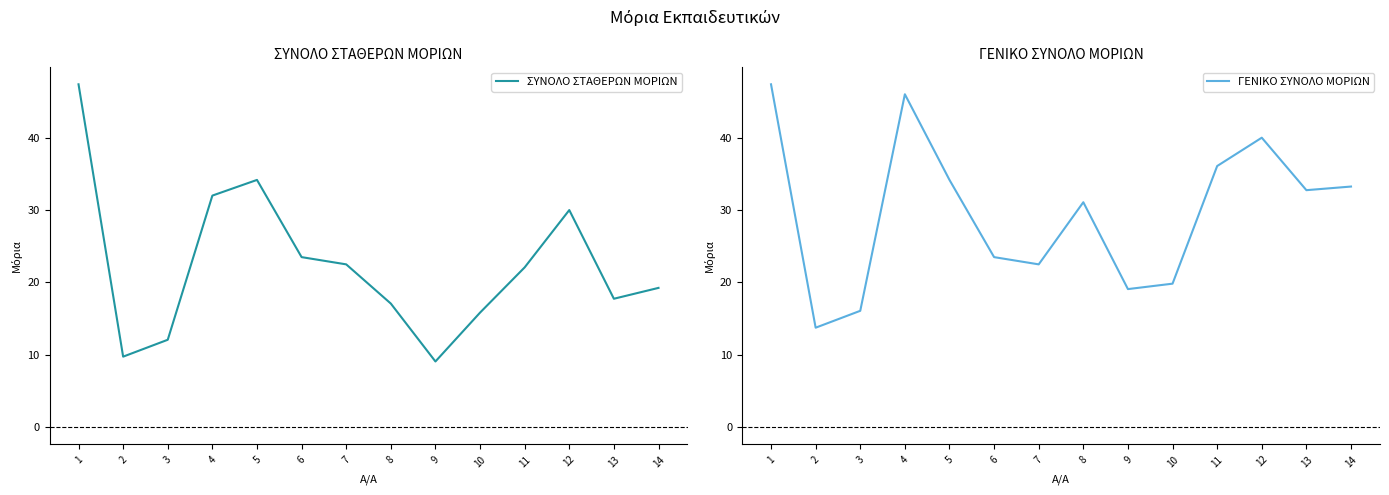

Reading left to right, transcribe all the data shown in this chart.

ΣΥΝΟΛΟ ΣΤΑΘΕΡΩΝ ΜΟΡΙΩΝ: 47.4	9.8	12.1	32.0	34.2	23.5	22.5	17.1	9.1	15.8	22.1	30.0	17.8	19.2
ΓΕΝΙΚΟ ΣΥΝΟΛΟ ΜΟΡΙΩΝ: 47.4	13.8	16.1	46.0	34.2	23.5	22.5	31.1	19.1	19.8	36.1	40.0	32.8	33.2